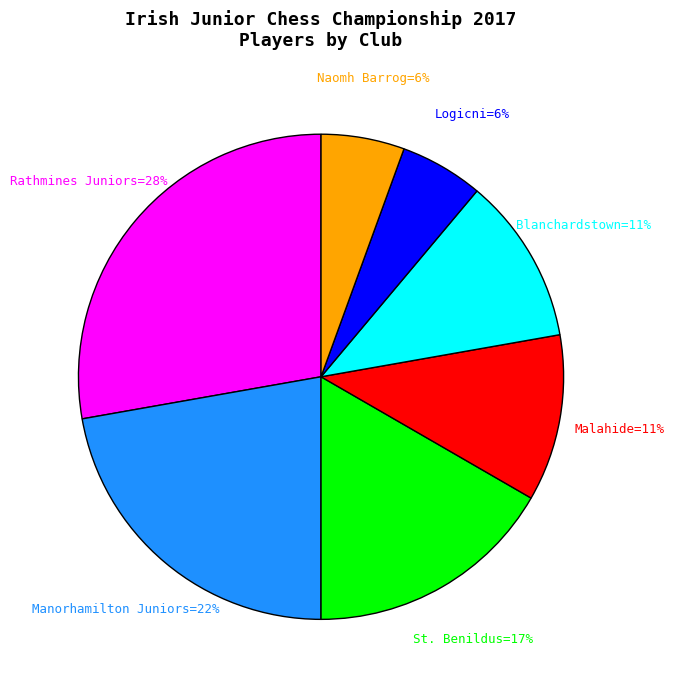

Is there any slice that represents more than half of the pie?

No